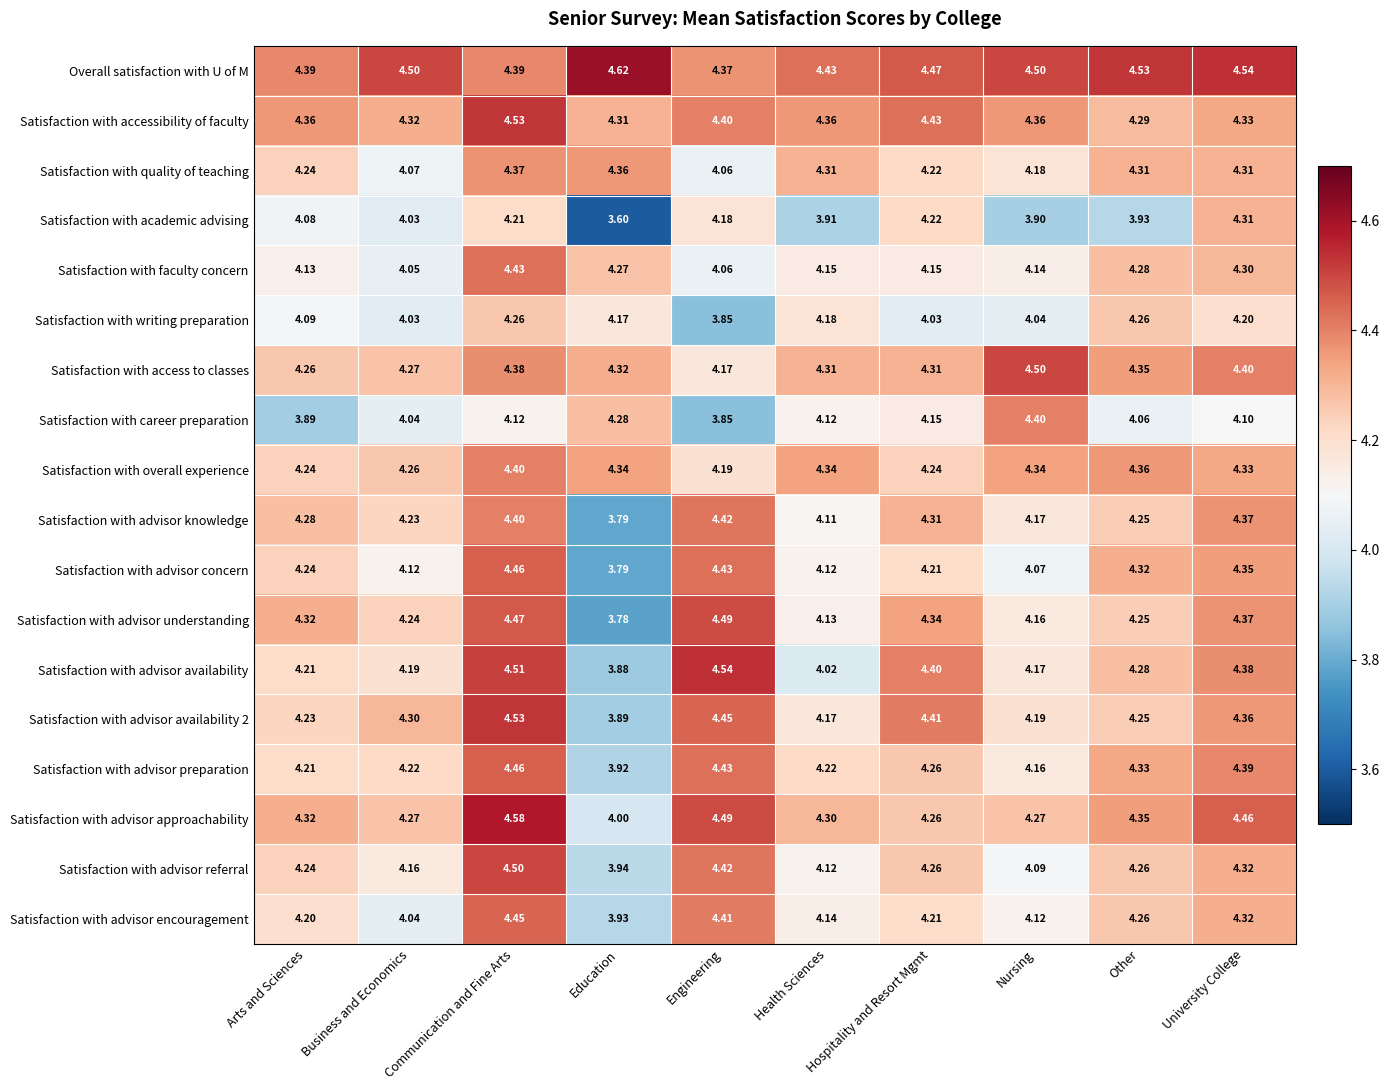

Which series changed the most between Health Sciences and Nursing?

Satisfaction with career preparation